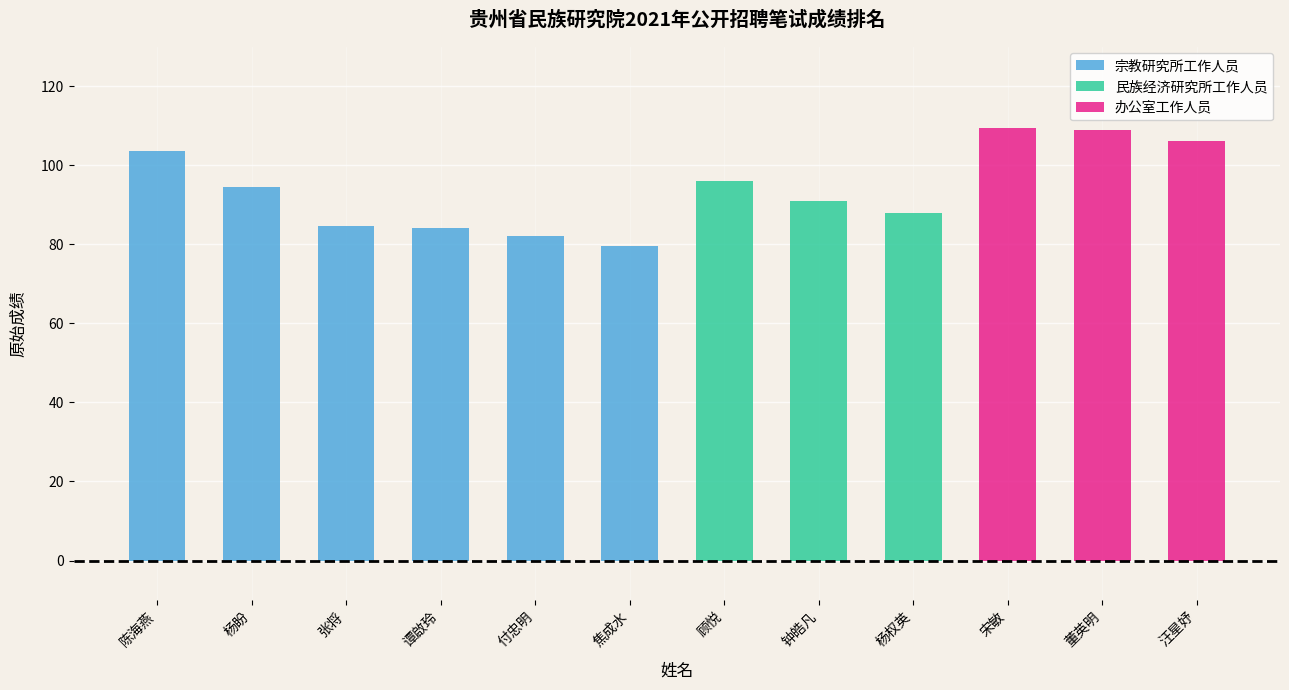

What is the total value across all series at 谭啟玲?

84.0